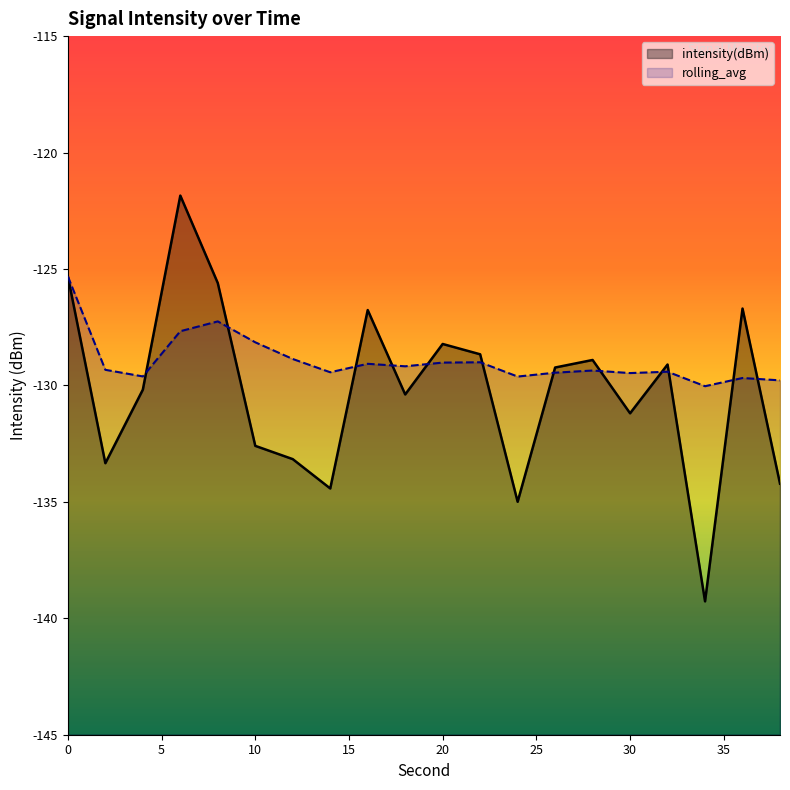

What is the greatest value displayed?

-121.8